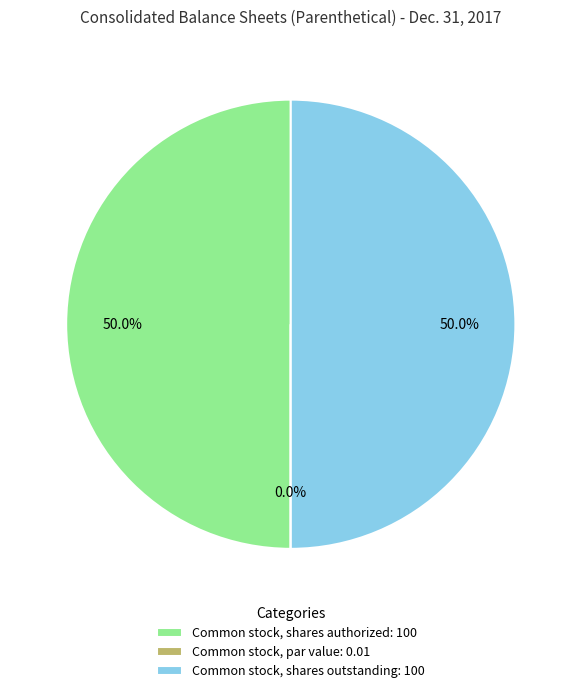

What percentage do Common stock, shares outstanding: 100 and Common stock, shares authorized: 100 together represent?

100.0%